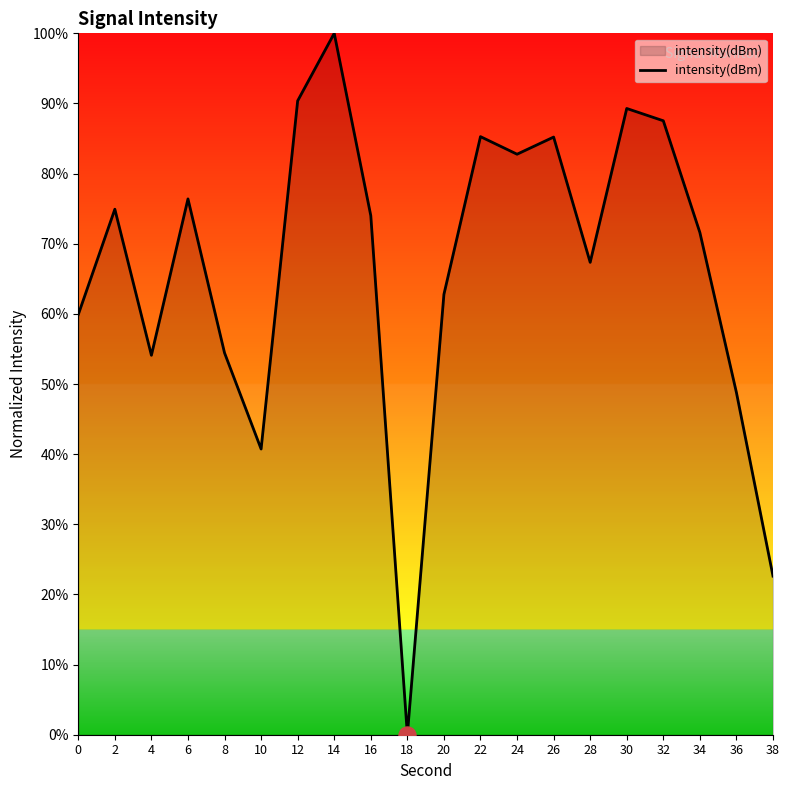

Between 18 and 24, which is larger?

24